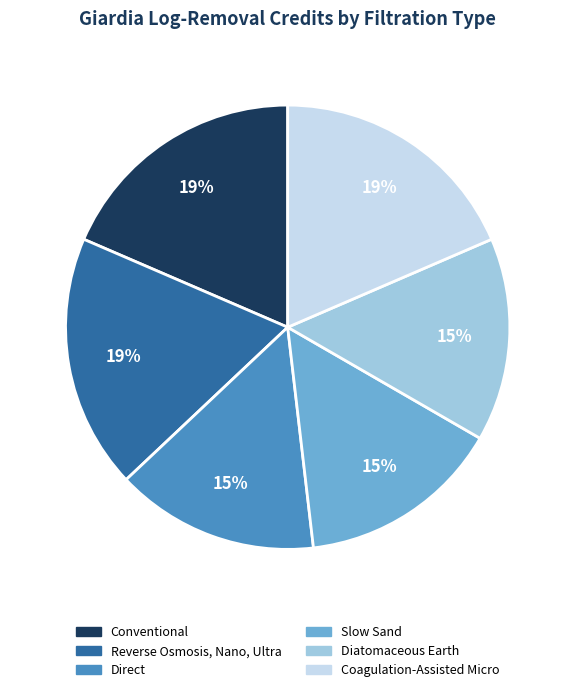

To the nearest percent, what percentage of the pie is Coagulation-Assisted Micro?

19%